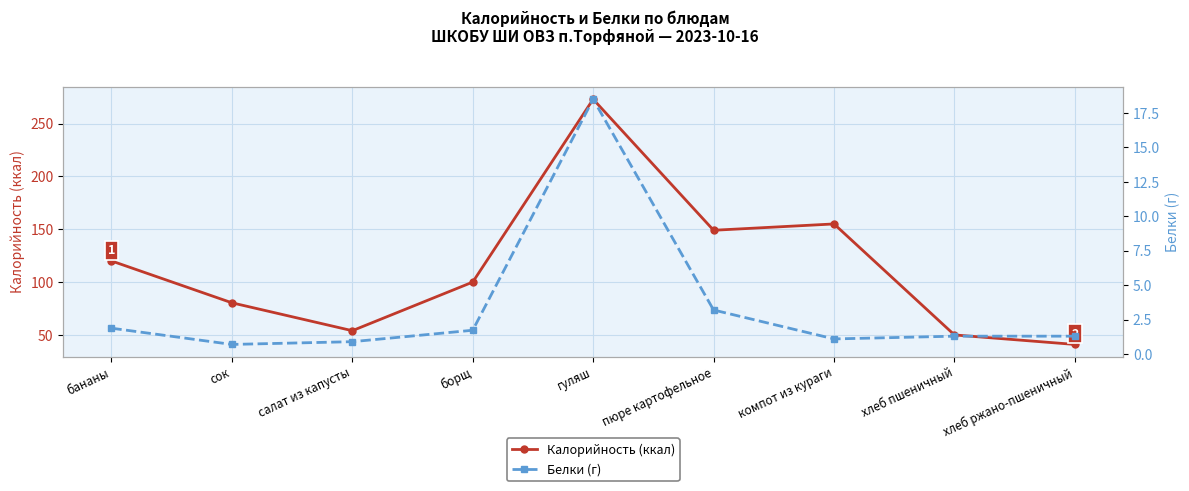

What is the difference between the second highest and second lowest values in the Калорийность (ккал) series?

105.0